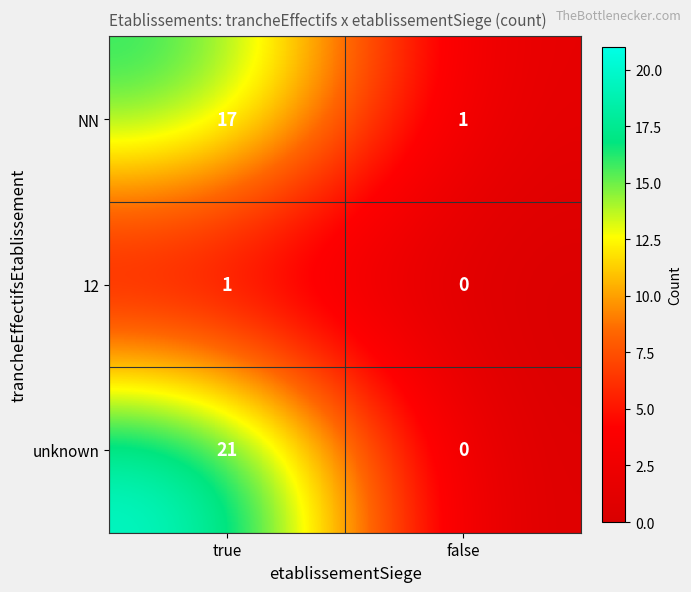

Which series changed the most between true and false?

unknown